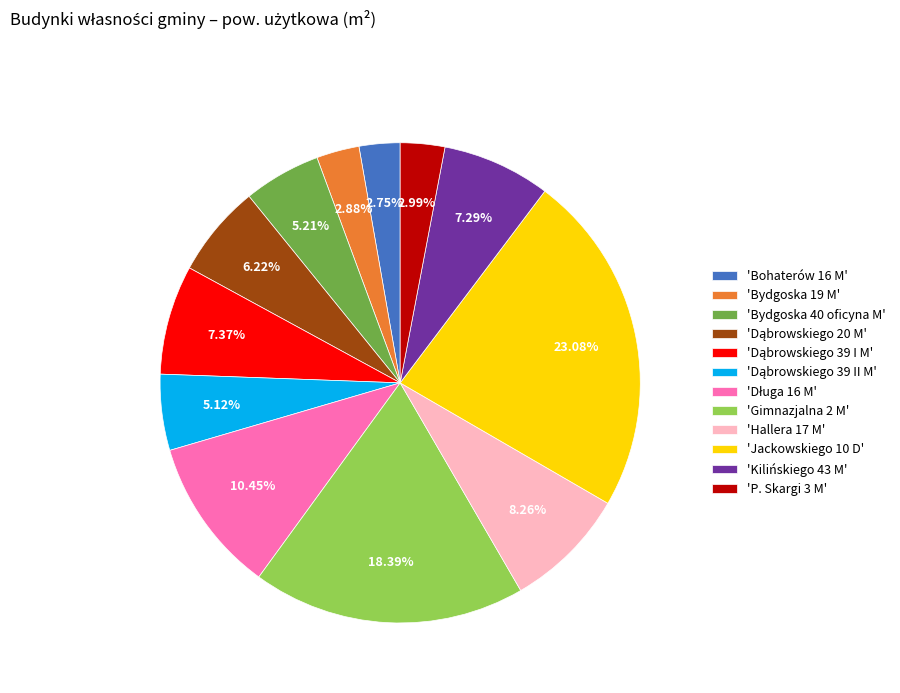

To the nearest percent, what is the difference between the largest and smallest slice percentages?

20%